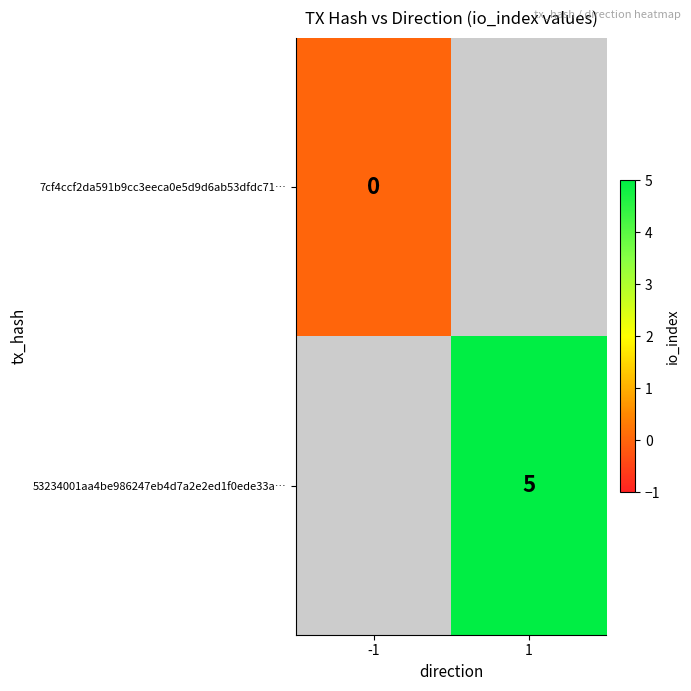

List the labels in order of 7cf4ccf2da591b9cc3eeca0e5d9d6ab53dfdc71… value, largest first.

-1, 1